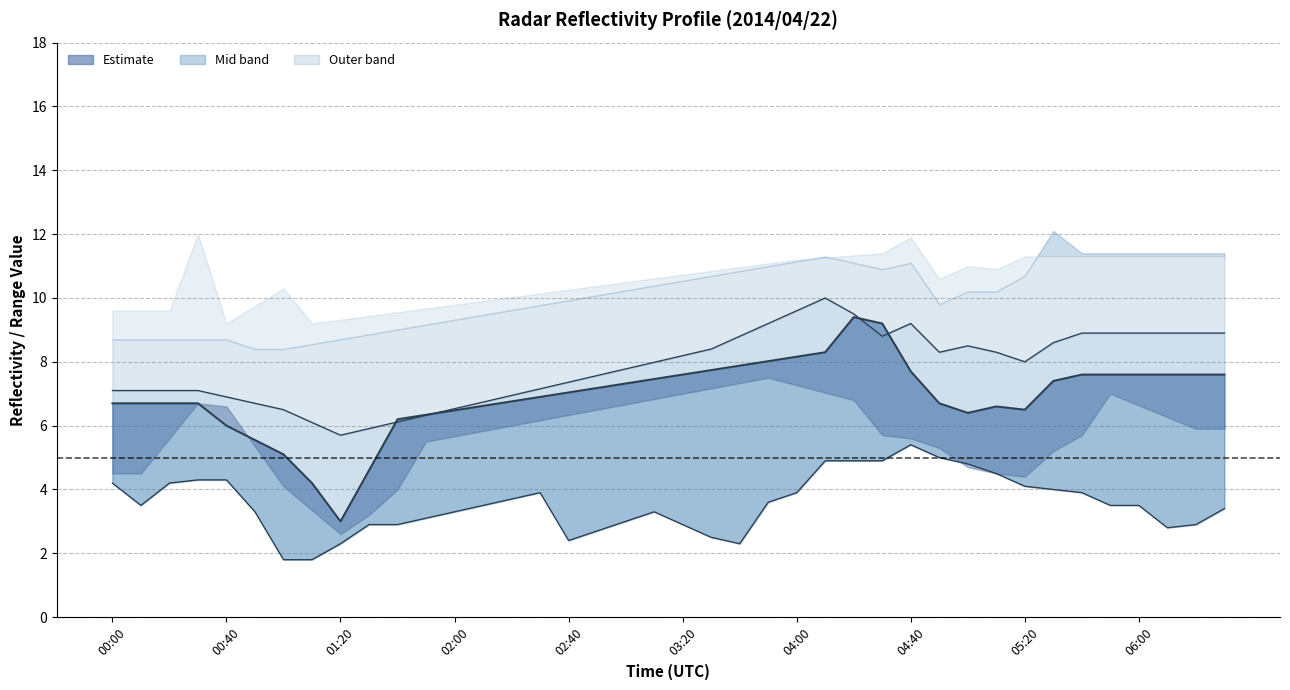

How many interior local valleys (lower than both neighbors) does the data have?

3